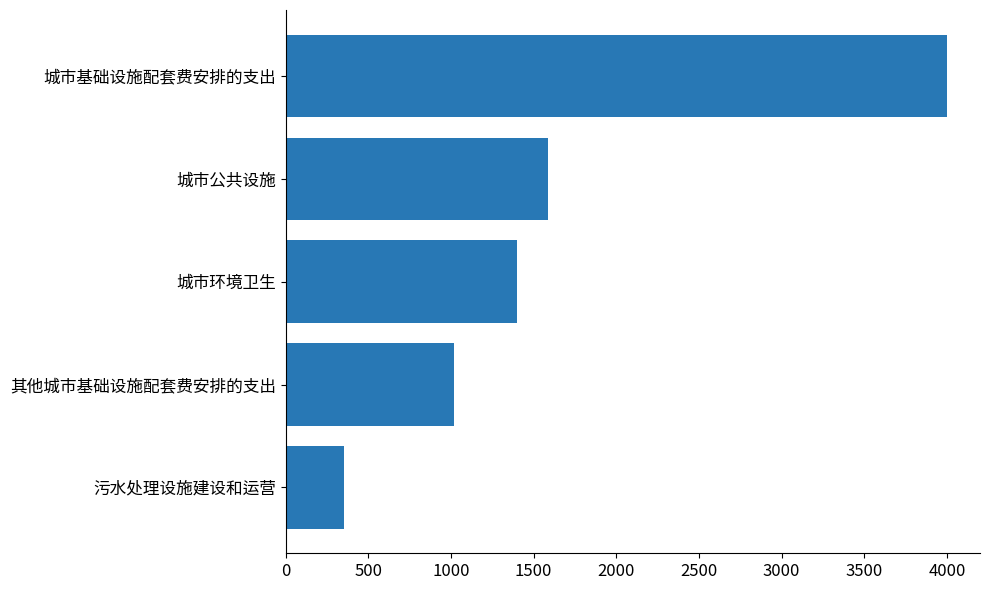

What is the maximum value shown in the chart?

4000.0